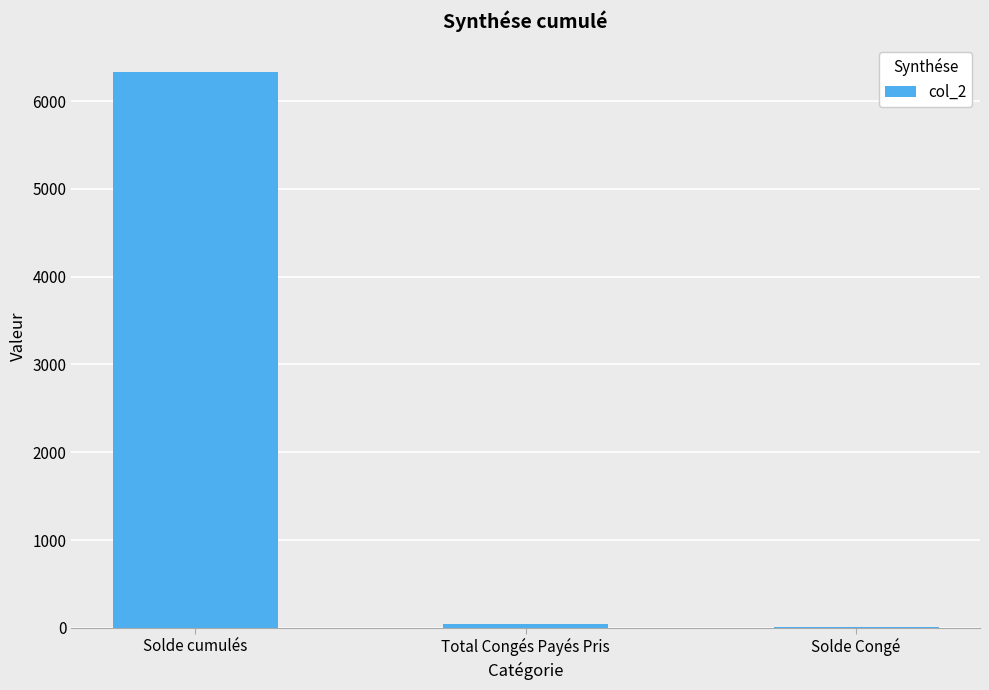

Which label corresponds to the largest value in the chart?

Solde cumulés